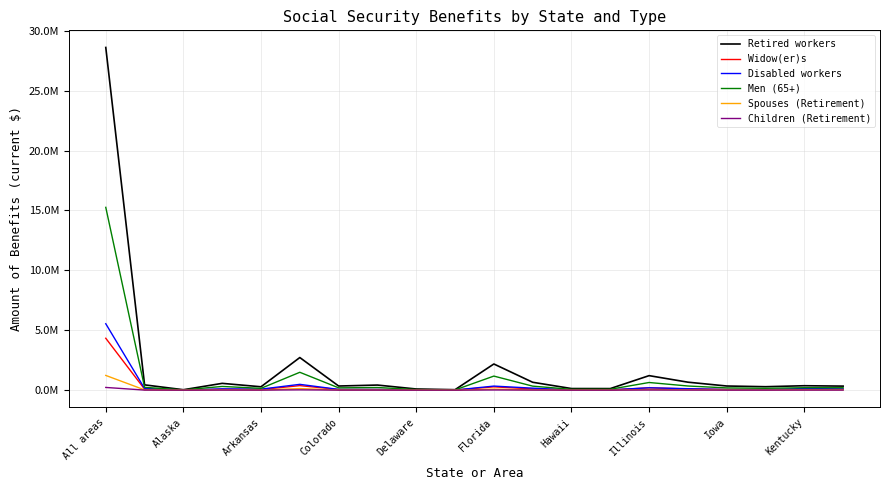

What are all the series names shown in the legend?

Retired workers, Widow(er)s, Disabled workers, Men (65+), Spouses (Retirement), Children (Retirement)